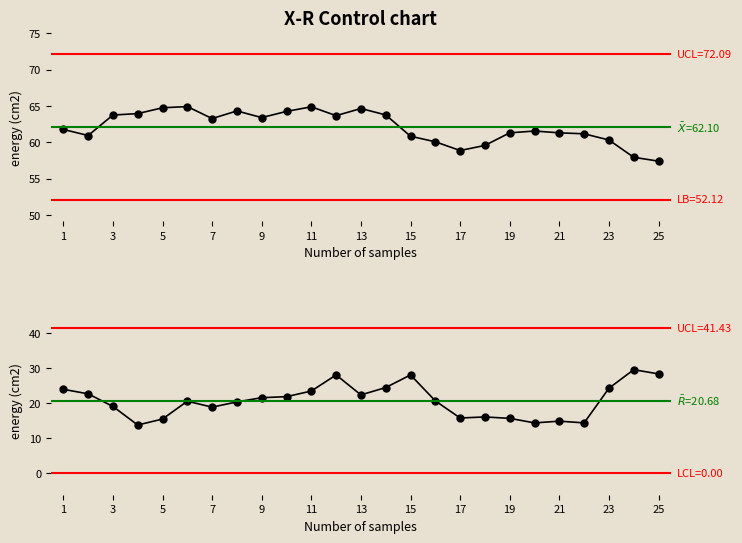

Reading left to right, extract all data points from this chart.

X-bar: 61.8	60.9	63.7	63.9	64.8	64.9	63.3	64.3	63.4	64.2	64.9	63.7	64.6	63.8	60.8	60.1	58.9	59.6	61.3	61.6	61.3	61.2	60.3	57.9	57.4
R: 23.9	22.6	19.0	13.7	15.4	20.5	18.8	20.3	21.5	21.8	23.4	28.0	22.3	24.4	28.0	20.6	15.7	16.0	15.6	14.3	14.8	14.3	24.2	29.5	28.3